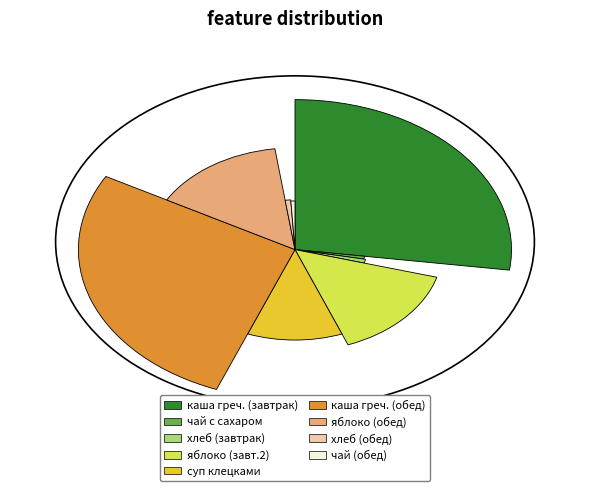

Which slice is the largest?

каша гречневая фрикадельки соус (обед)